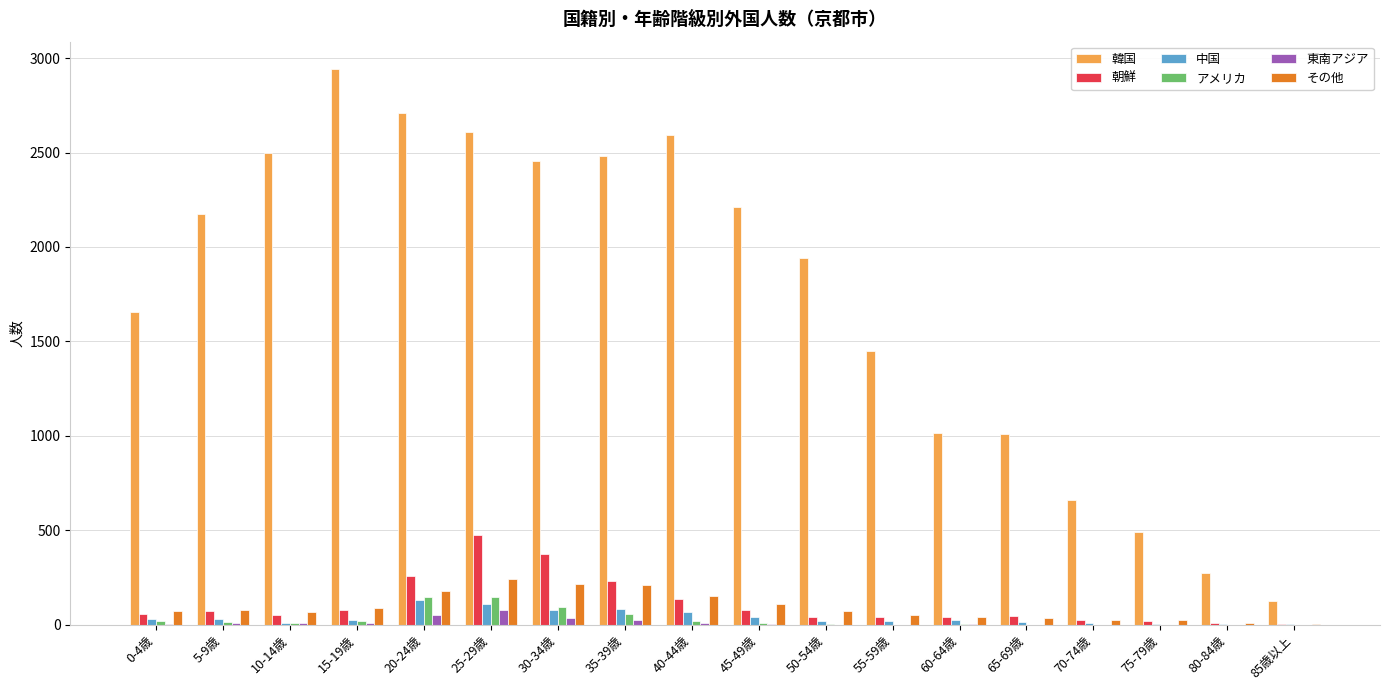

Between 0-4歳 and 60-64歳, which series saw the biggest shift?

韓国